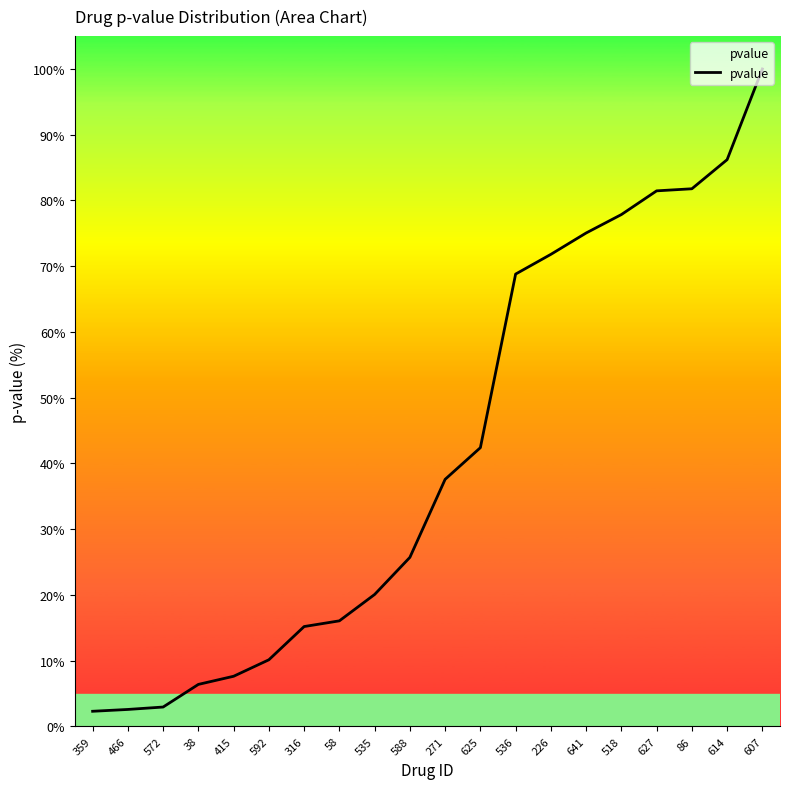

How many lines are shown in the chart?

1